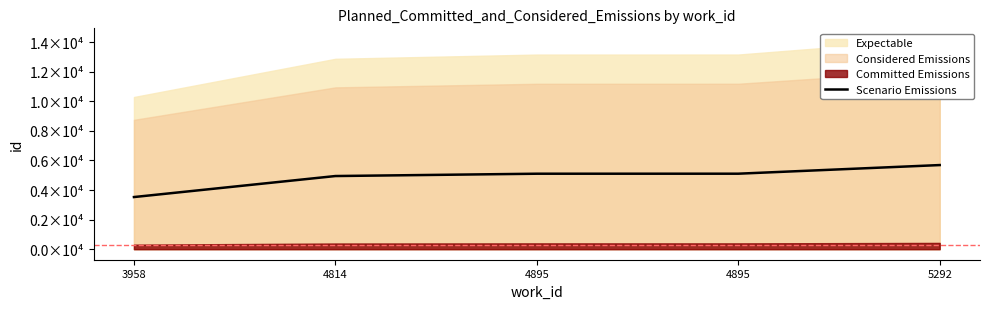

Count the number of categories in the chart.

5